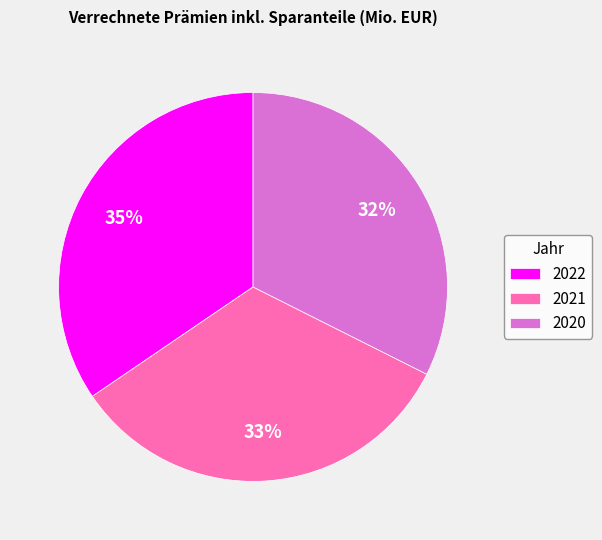

The 2021 slice represents 33% of the pie. True or false?

True